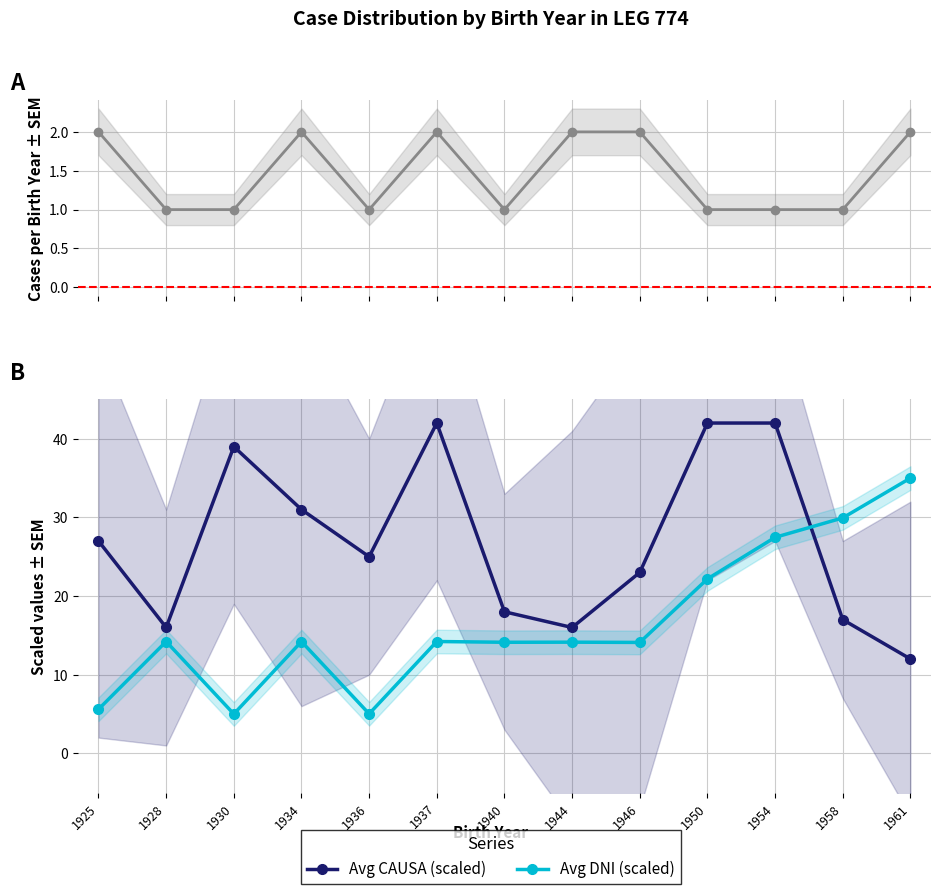

Reading right to left, what are all the values shown in this chart?

Cases per Birth Year: 2.0	1.0	1.0	1.0	2.0	2.0	1.0	2.0	1.0	2.0	1.0	1.0	2.0
Avg CAUSA (scaled): 12.0	17.0	42.0	42.0	23.0	16.0	18.0	42.0	25.0	31.0	39.0	16.0	27.0
Avg DNI (scaled): 35.0	29.9	27.5	22.2	14.1	14.1	14.1	14.2	5.0	14.2	5.0	14.2	5.6